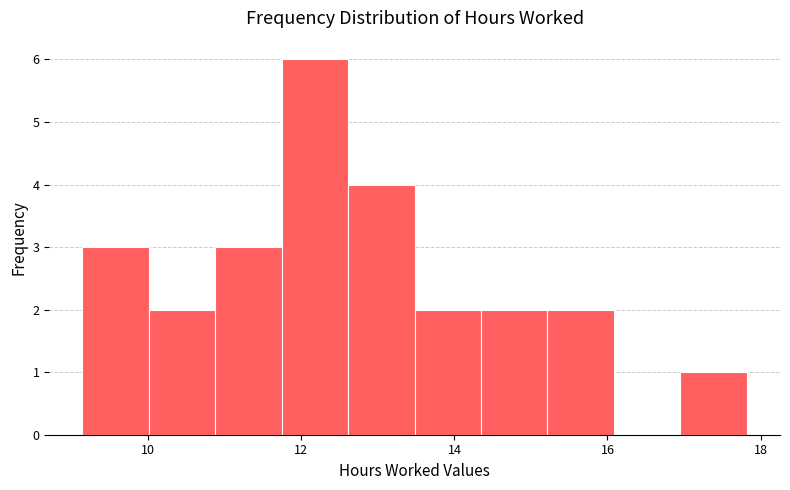

Reading left to right, list every bar in this chart as the range it spans on the x-axis followed by its height. Neither the bar edges nor the heights are printed on the chart, so give them approximately, as read against the axes.

9.2 to 10.0: 3
10.0 to 10.8: 2
10.8 to 11.8: 3
11.8 to 12.6: 6
12.6 to 13.4: 4
13.4 to 14.4: 2
14.4 to 15.2: 2
15.2 to 16.0: 2
16.0 to 17.0: 0
17.0 to 17.8: 1